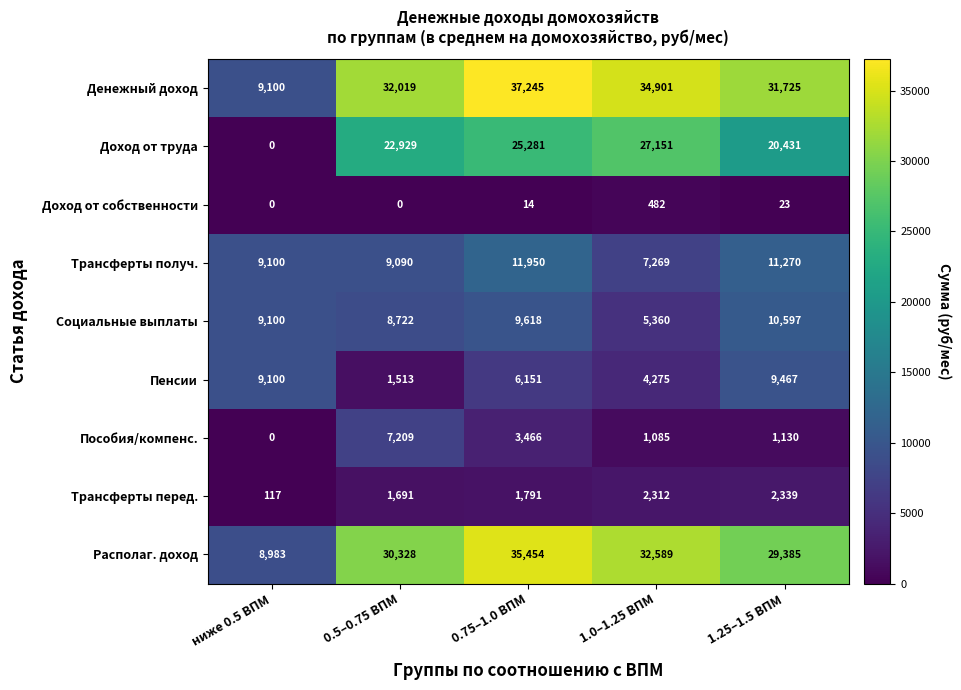

What is the sum of the Социальные выплаты values at 0.75–1.0 ВПМ and 1.0–1.25 ВПМ?

14978